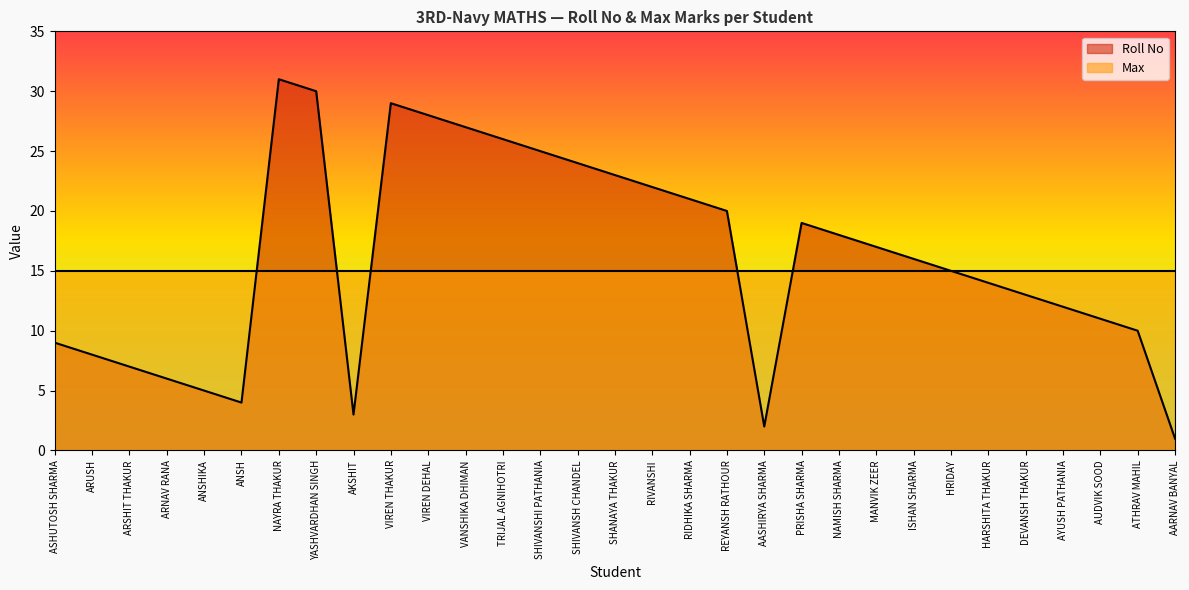

What is the approximate value at SHIVANSH CHANDEL?

24